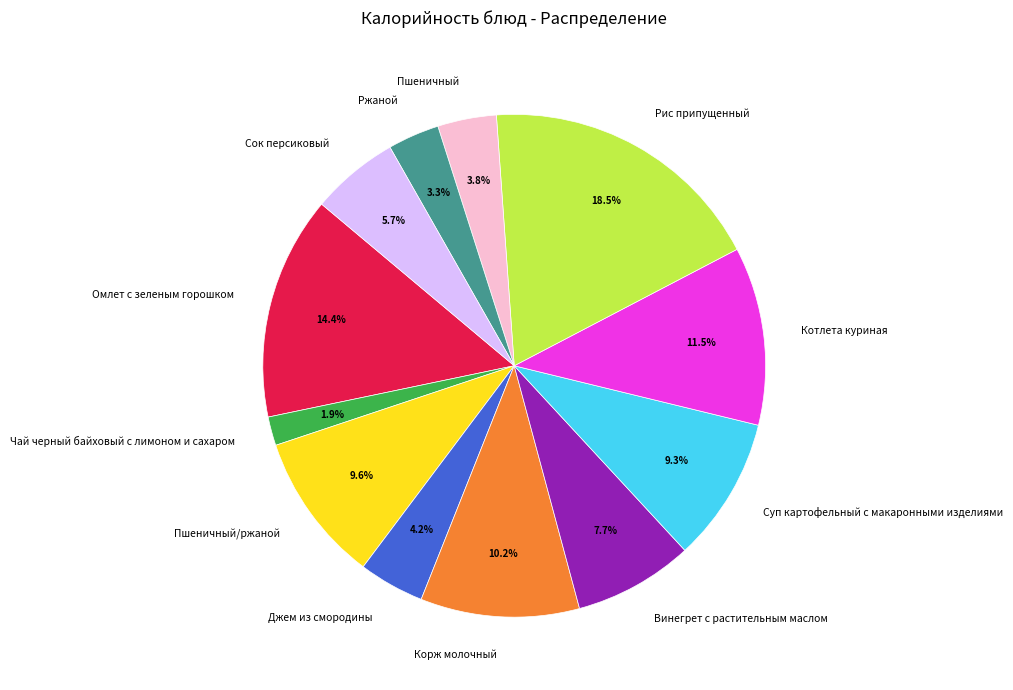

Does Джем из смородины represent more than half of the total?

No